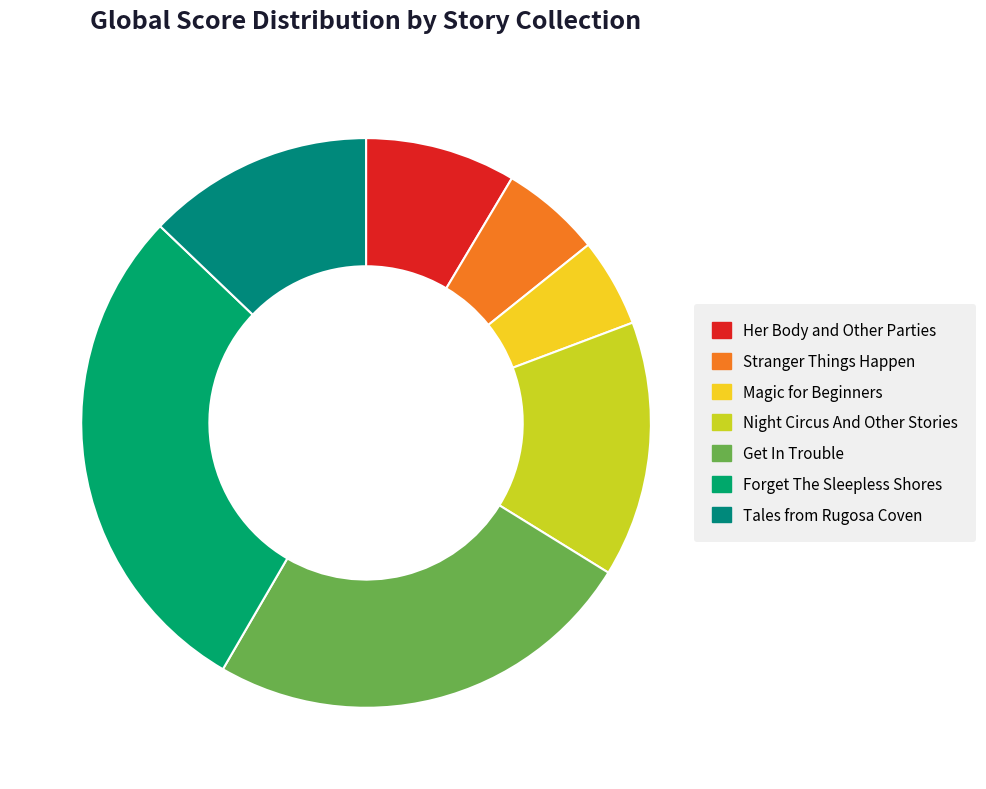

To the nearest percent, what percentage of the pie is Forget The Sleepless Shores?

29%